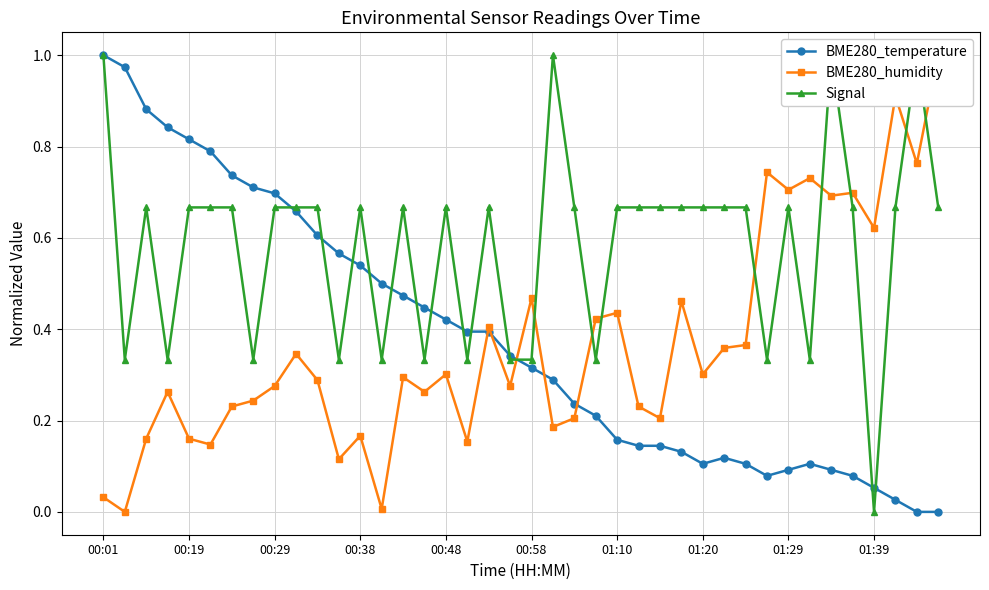

What is the difference between the maximum and minimum values in the BME280_temperature series?

1.0